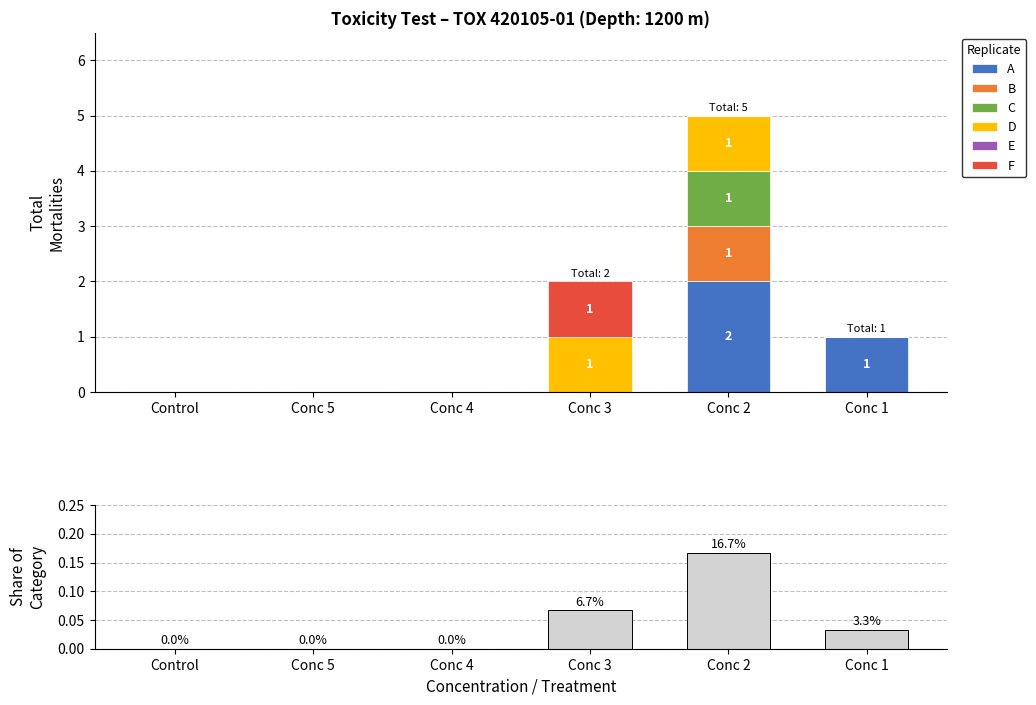

How many B values are between 0 and 1?

6